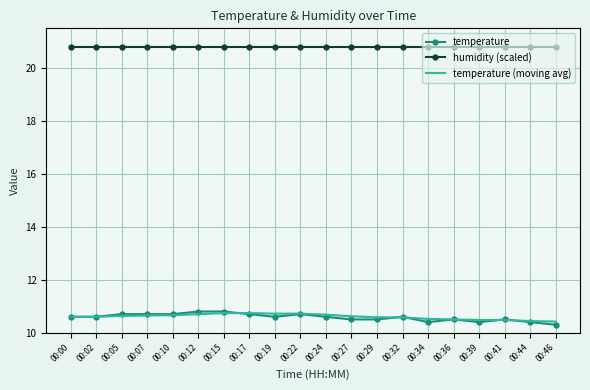

Which series has the largest total across all categories?

humidity (scaled)